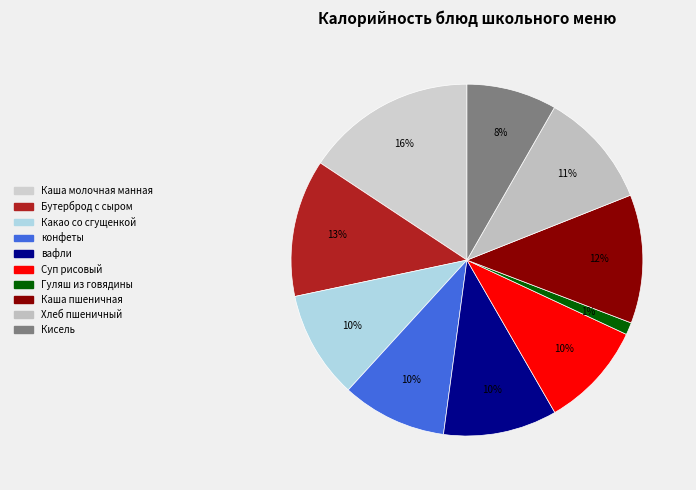

What percentage is NOT represented by Гуляш из говядины?

98.9%